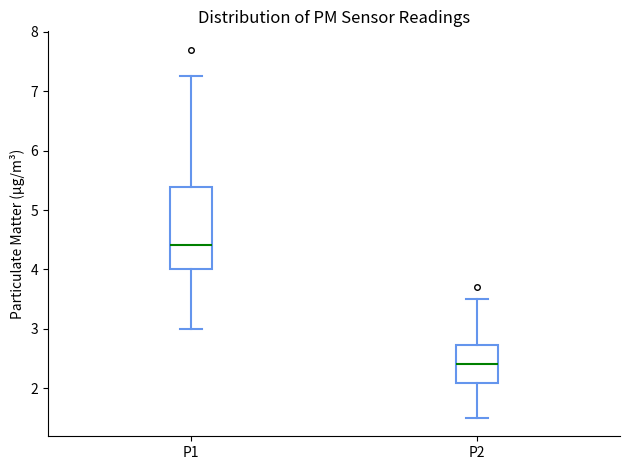

Which box has the lowest median line?

P2